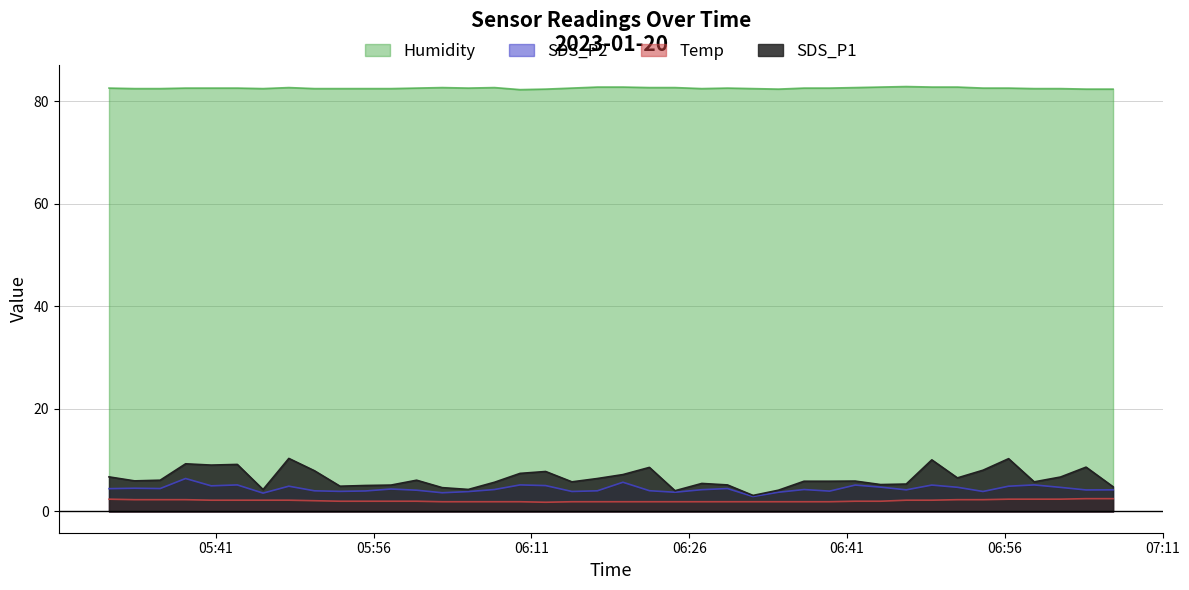

Which category has the lowest value in the SDS_P1 series?

2023/01/20 06:32:04